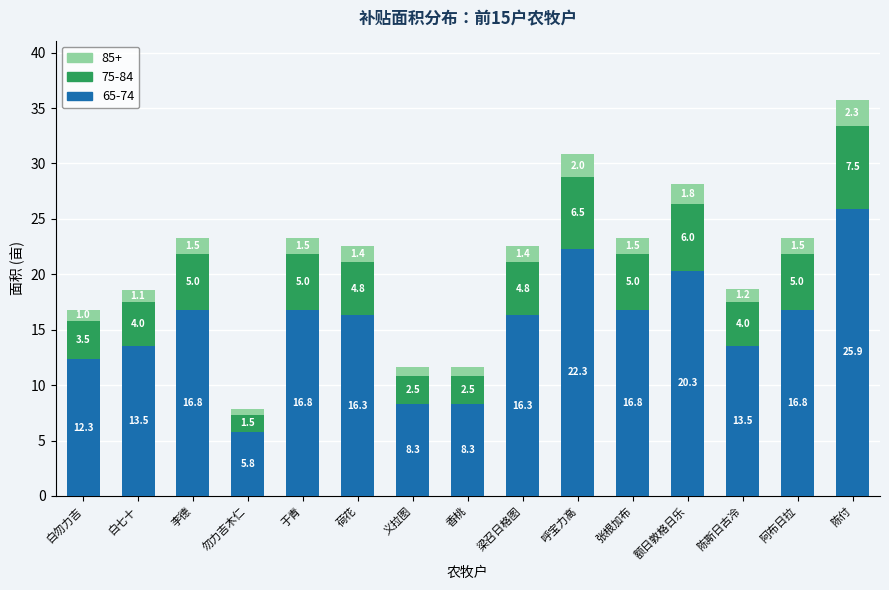

How many series are shown in this chart?

3